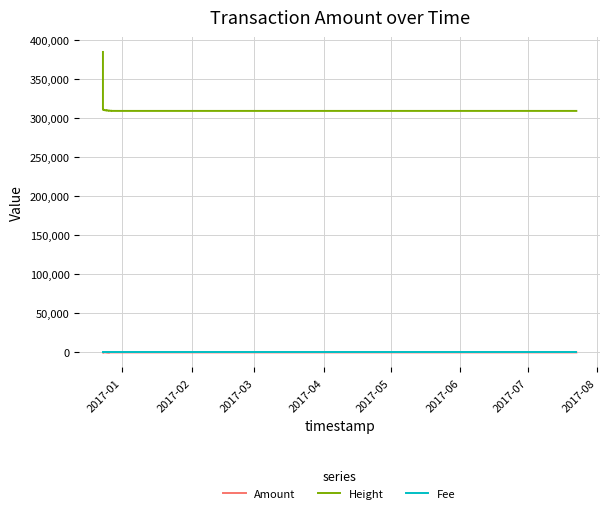

How many times do Fee and Amount cross each other?

1